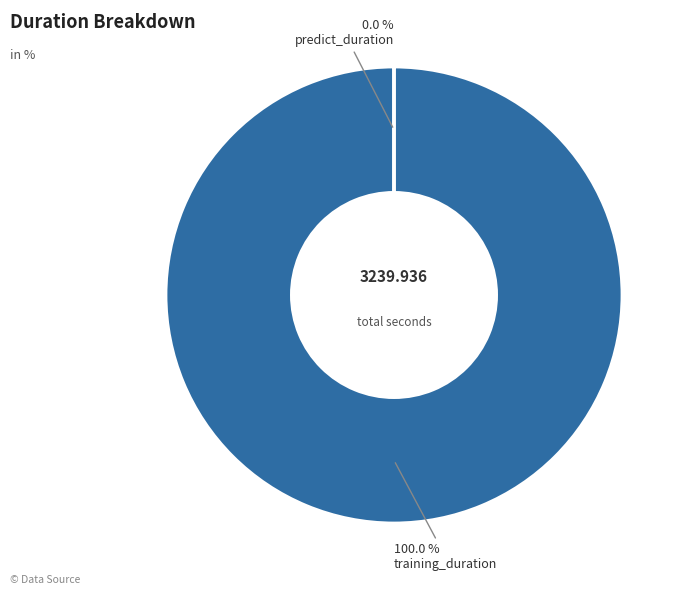

How many segments does this pie chart have?

2